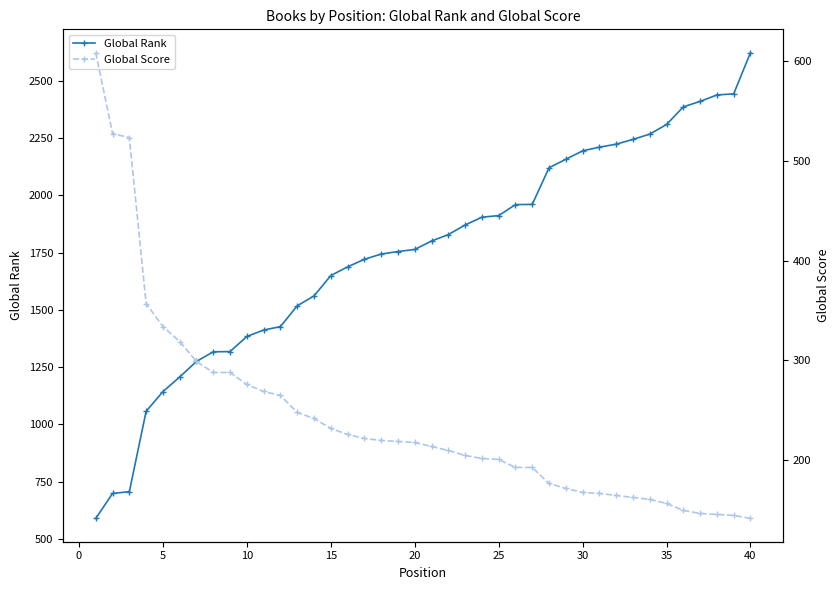

What is the value of the Global Rank point at the 13th from the left?

1518